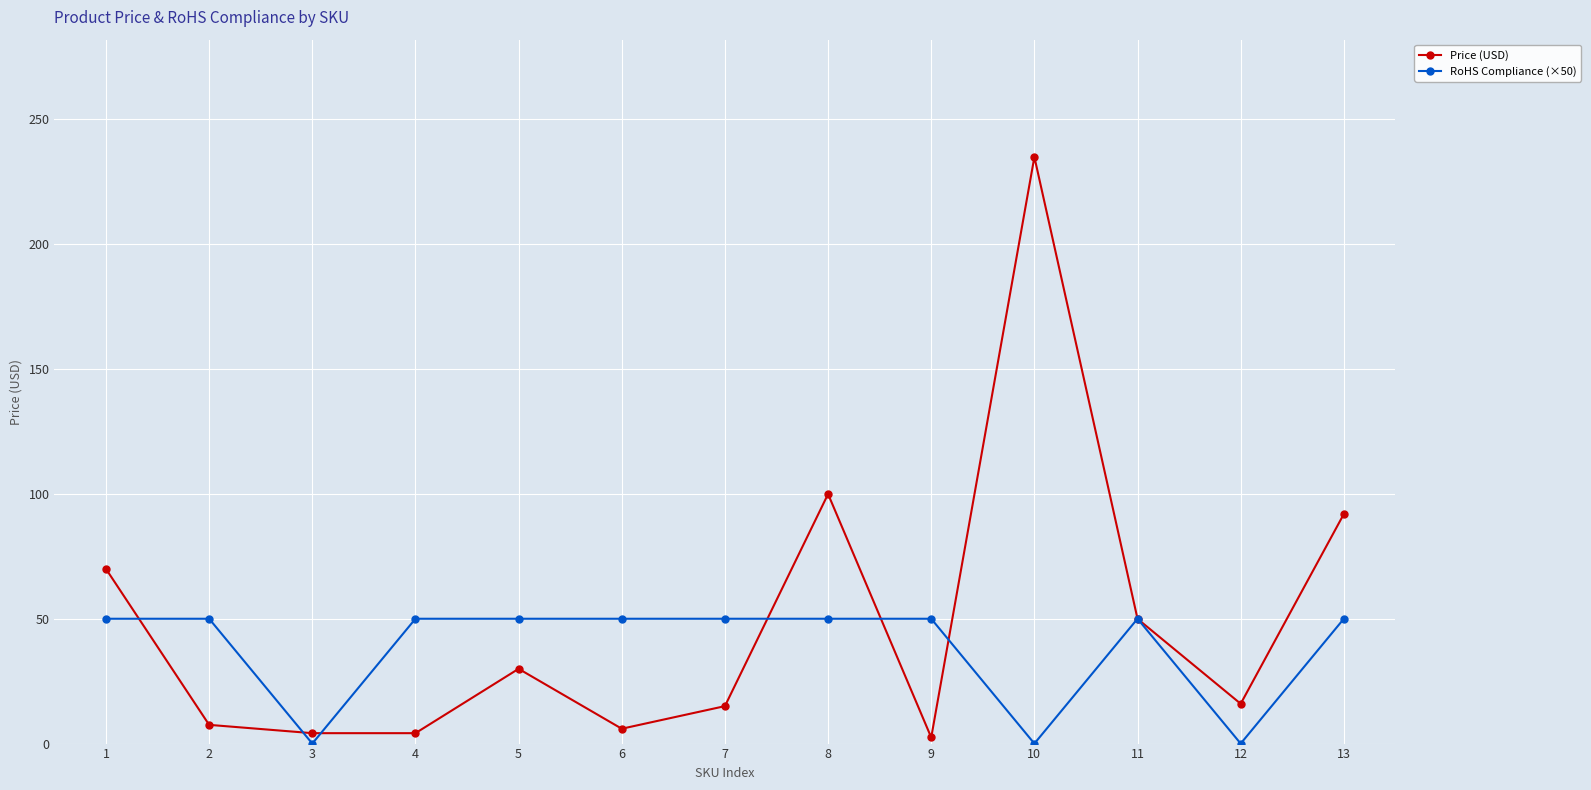

Between 8 and 9, which series saw the biggest shift?

Price (USD)